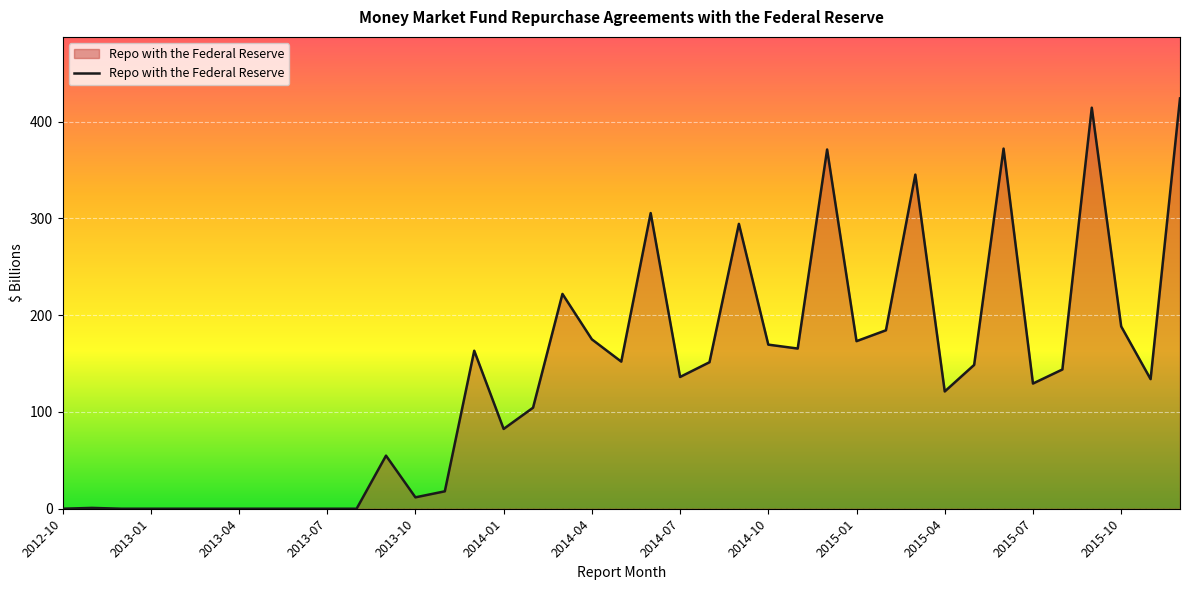

What is the maximum value shown in the chart?

424.0